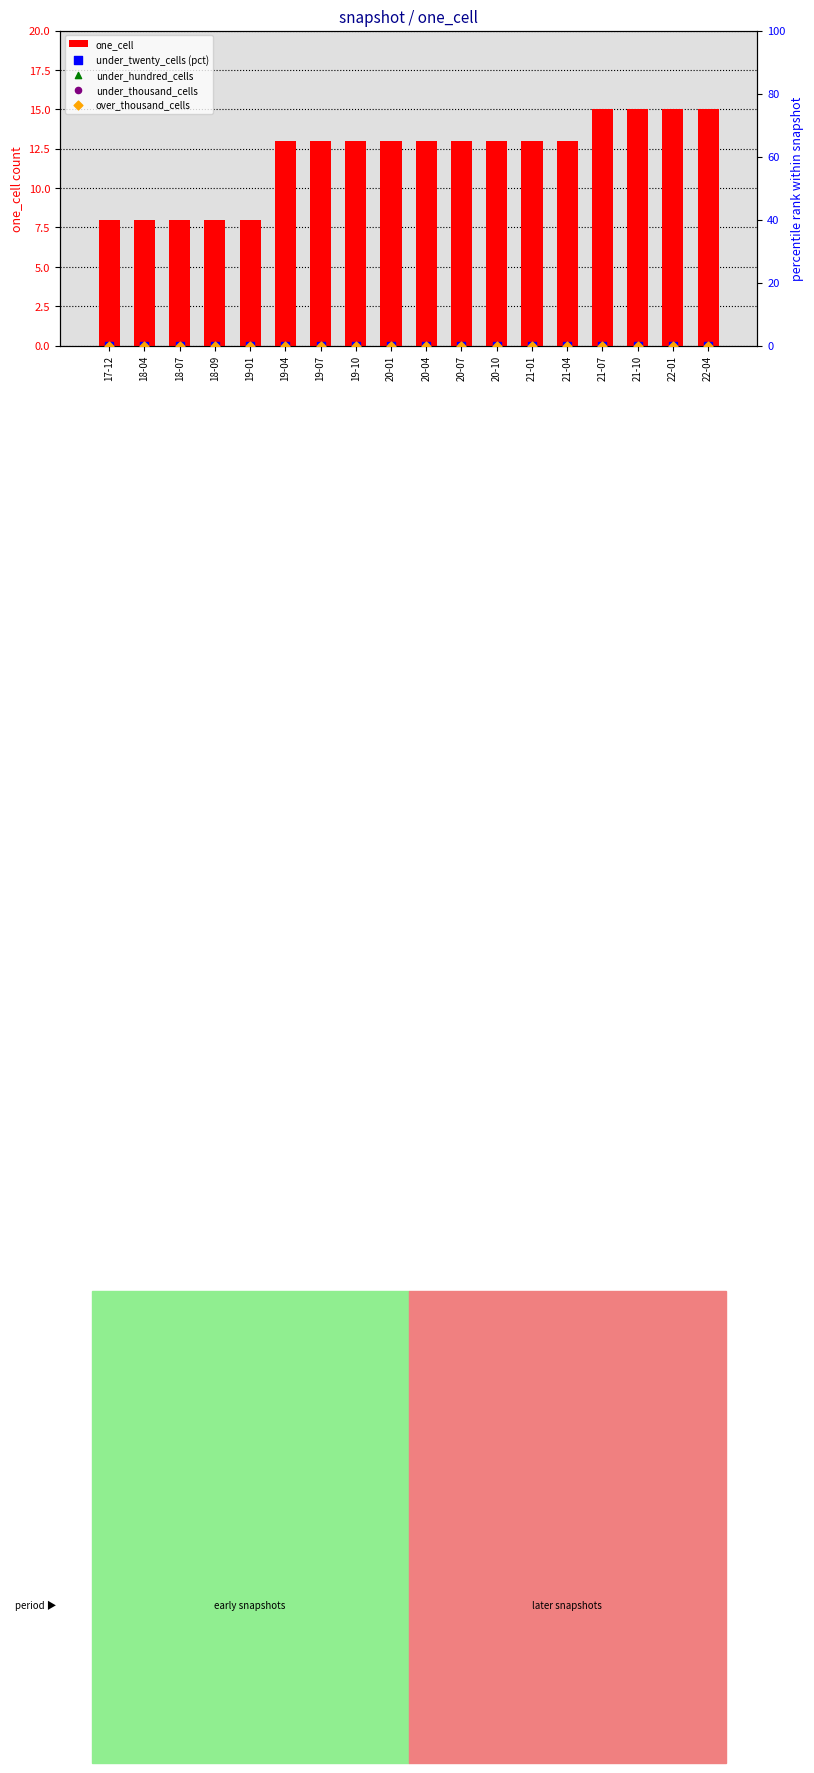

At which category is the sum across all series the highest?

21-07